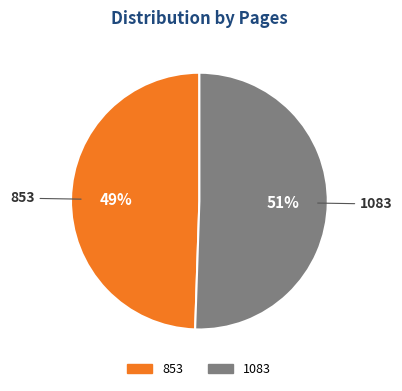

To the nearest percent, what is the average slice percentage?

50%